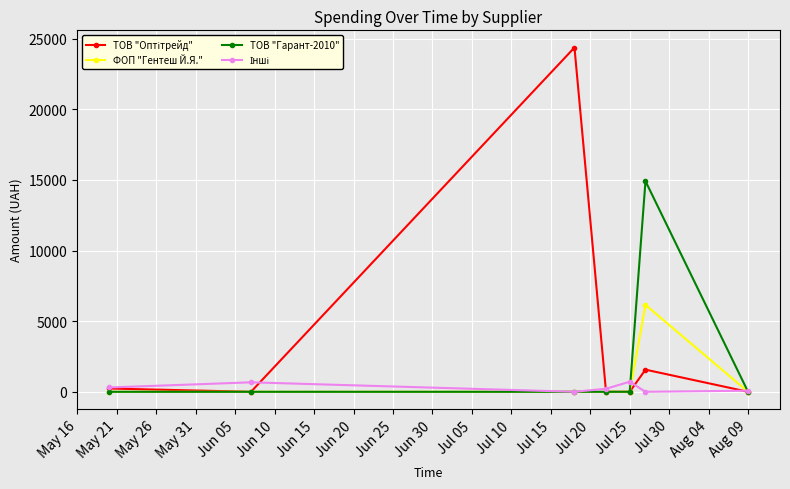

True or false: ФОП "Гентеш Й.Я." has more than 0 points higher than both neighbors.

True